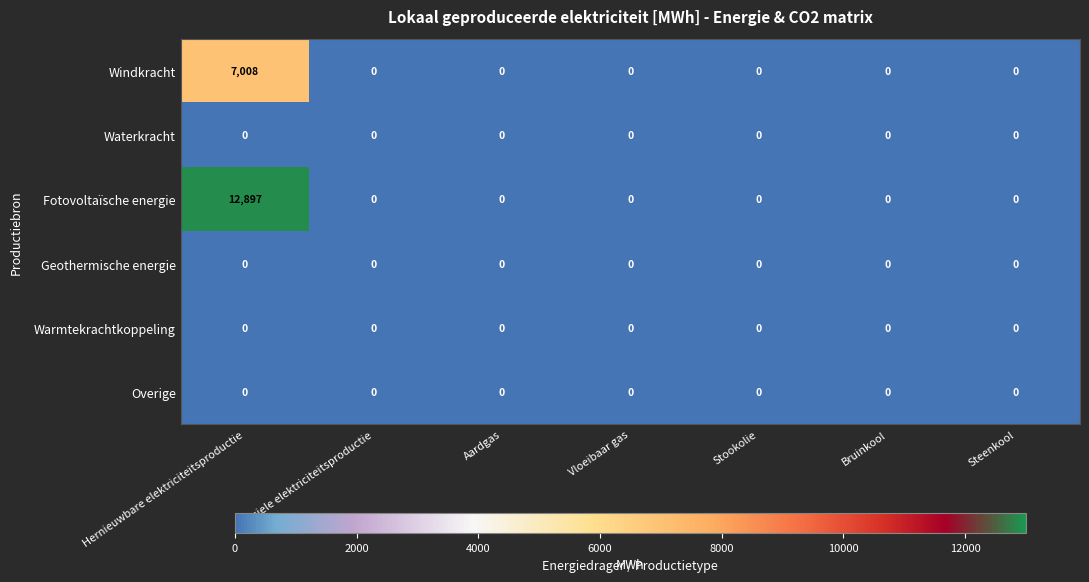

True or false: Fotovoltaïsche energie has a value of -6475 at Stookolie.

False